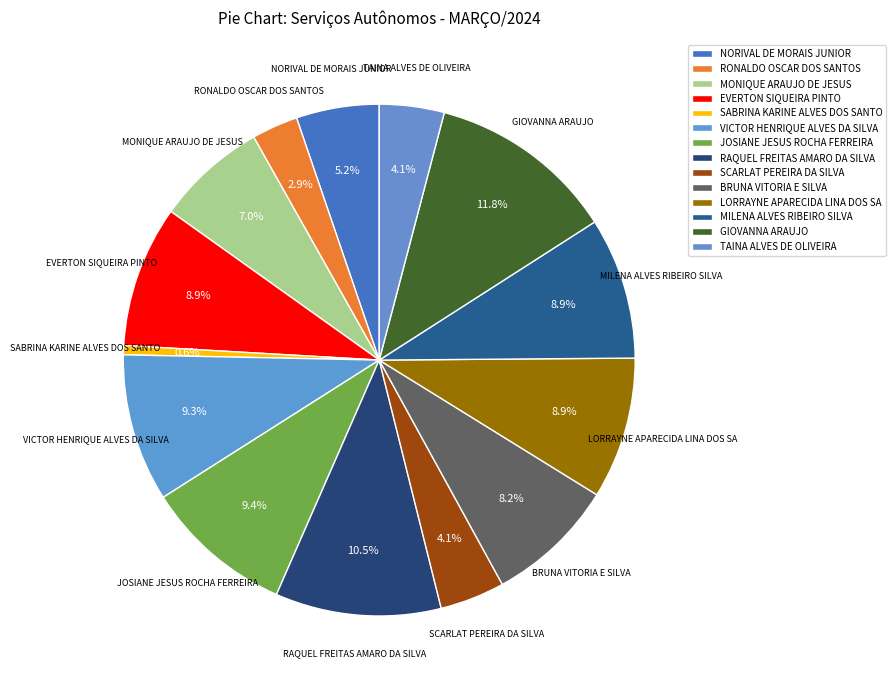

Is there a majority slice in this chart?

No